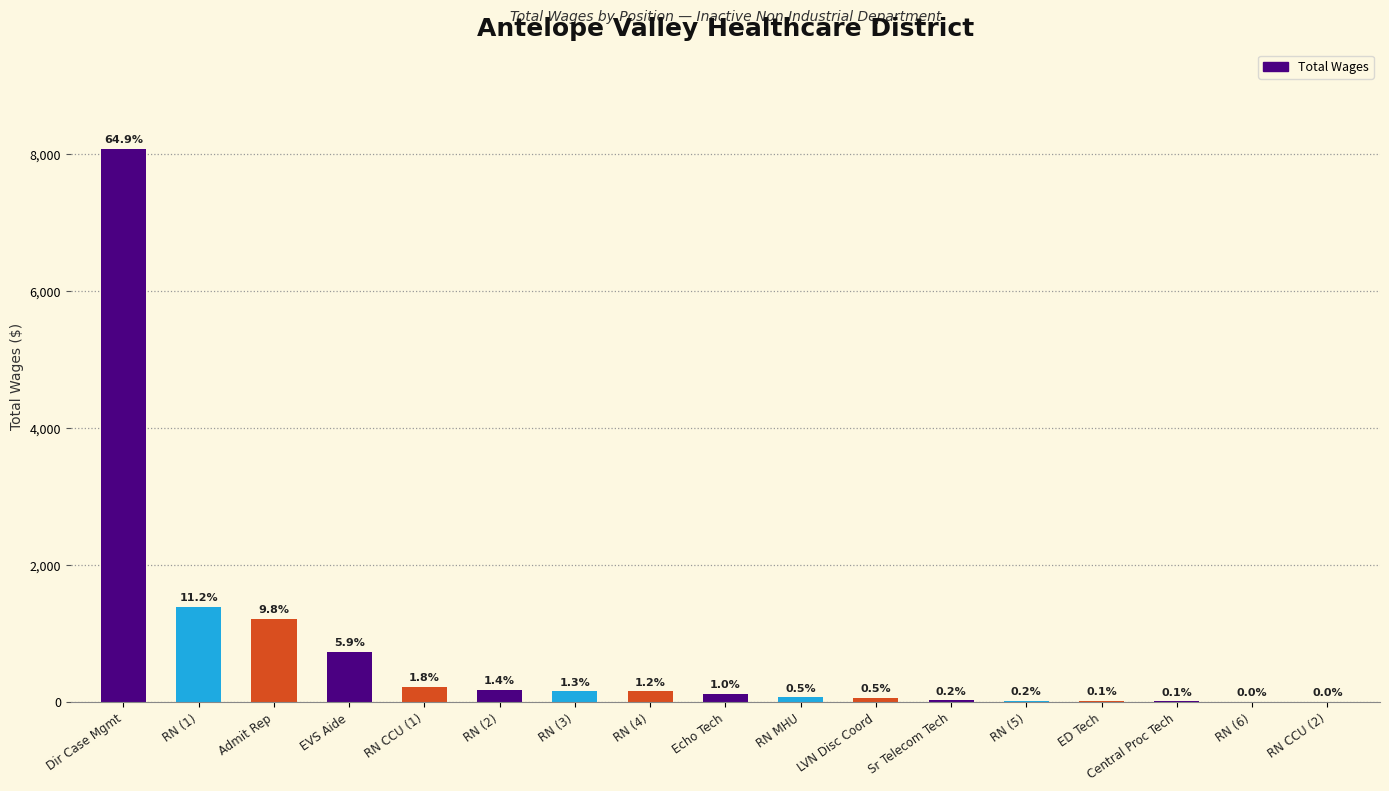

What is the sum of all values?

12446